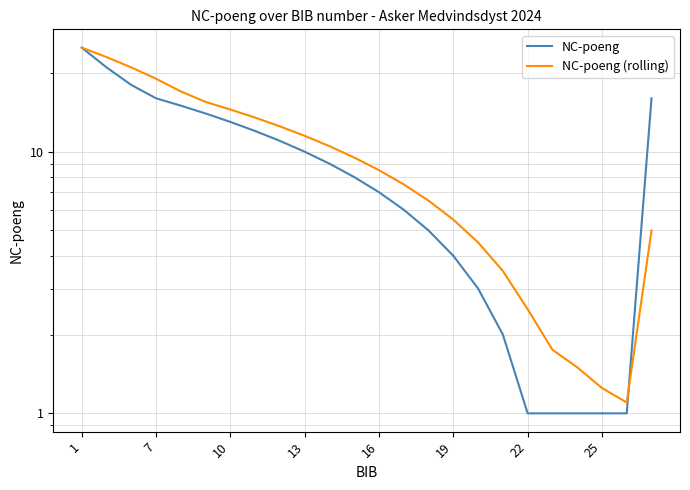

What is the difference between the second highest and minimum values in the NC-poeng series?

20.0